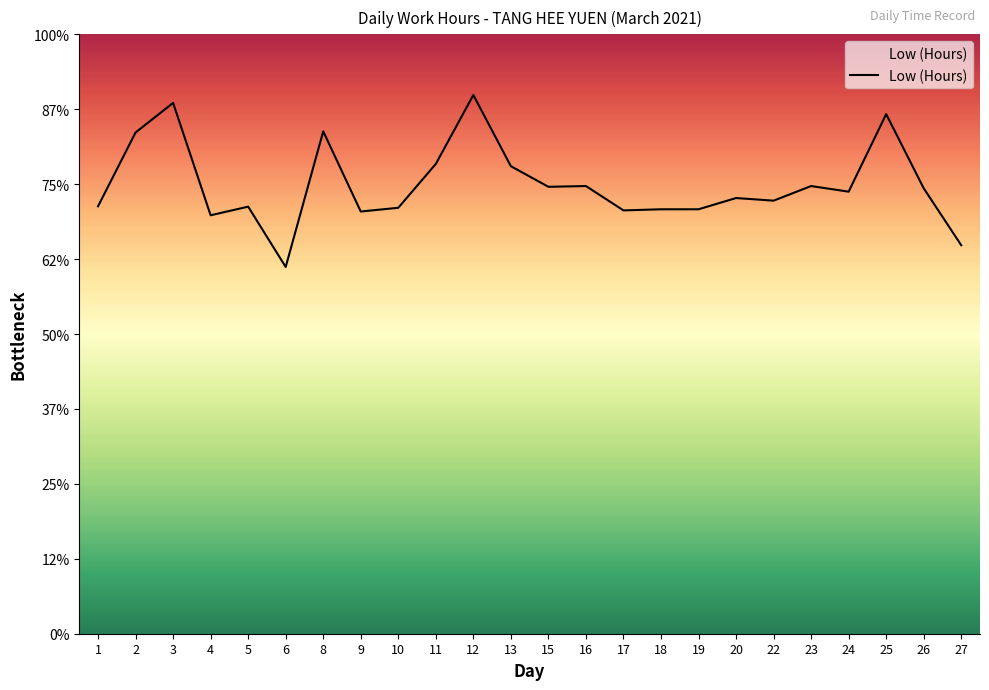

At which category does the data reach its first local peak?

3